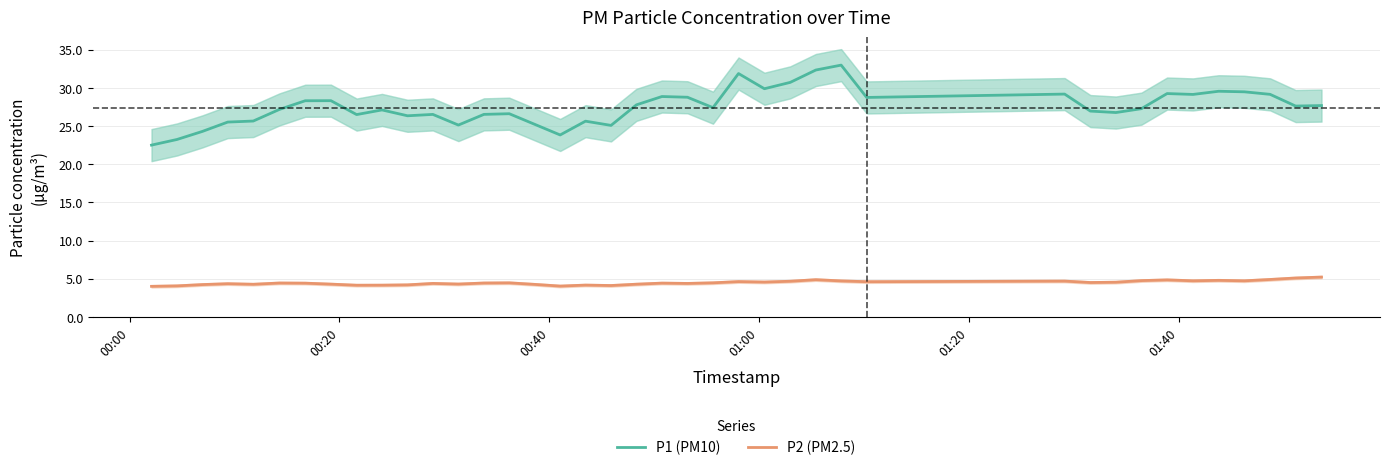

Rank the series by their maximum value, from highest to lowest.

P1 (PM10), P2 (PM2.5)